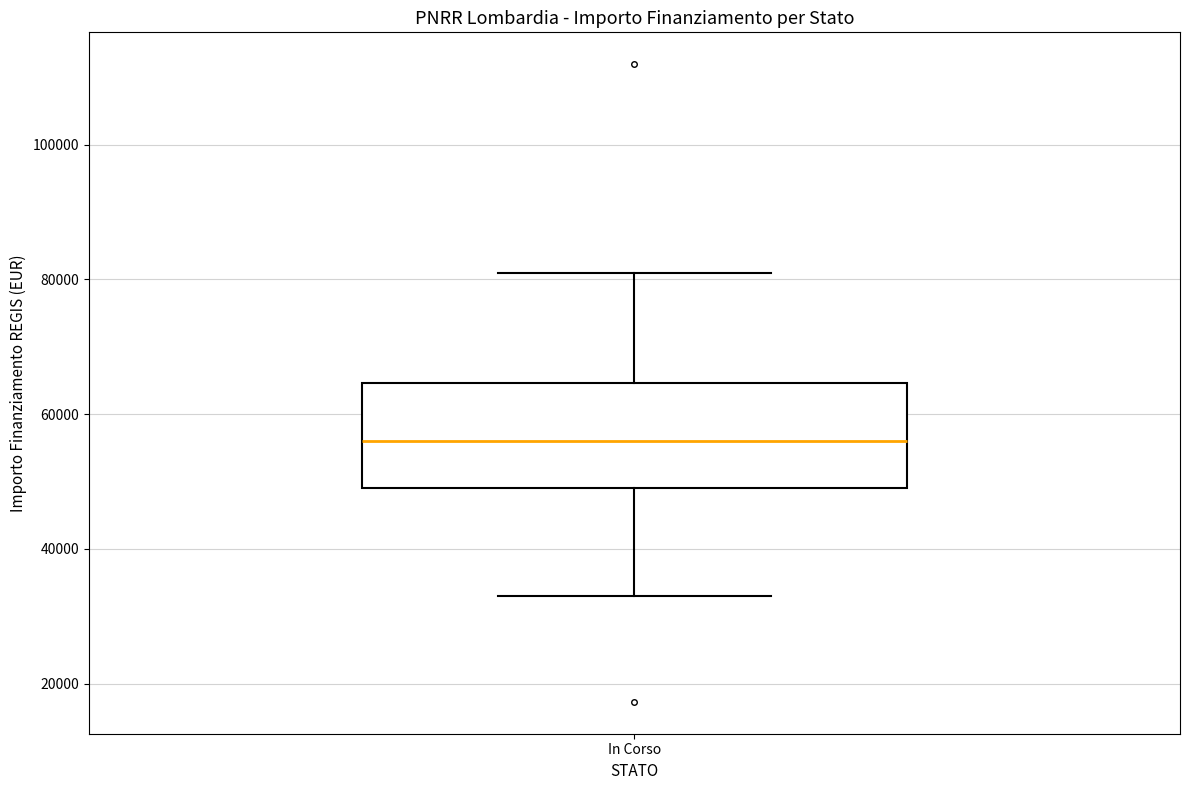

Where is the upper edge of the box for In Corso on the y-axis? The values are not printed on the chart, so give them approximately, as read against the axis.

64000